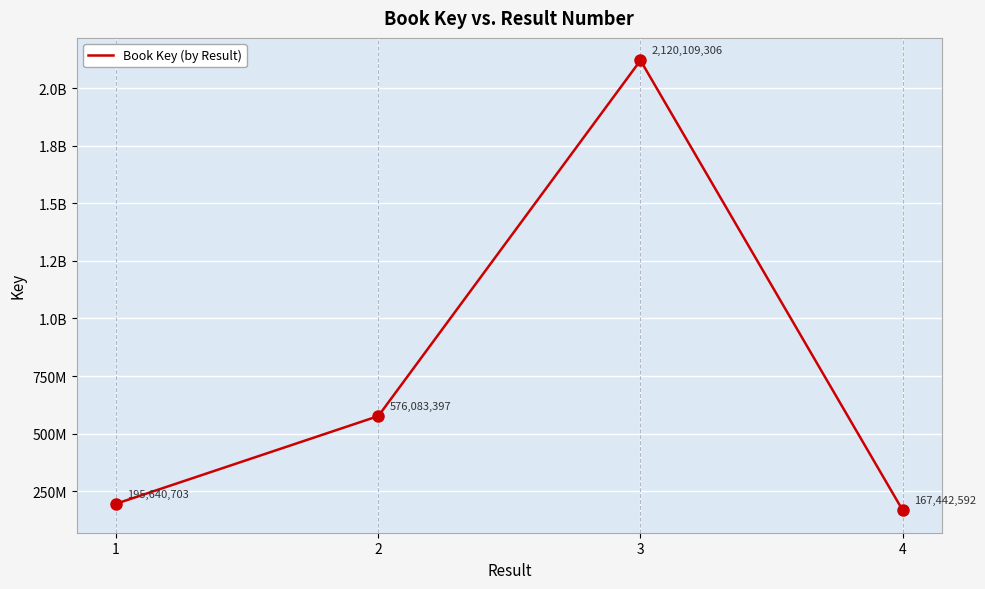

At which label does the data first exceed 576083397?

3